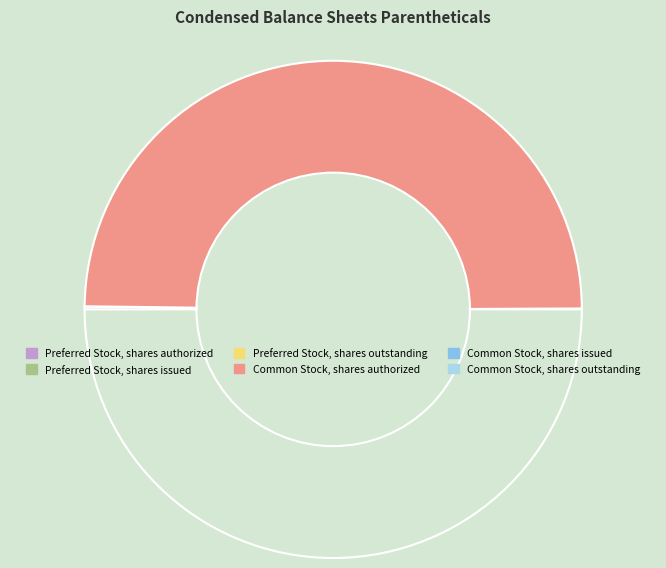

What is the smallest slice in the pie chart?

Preferred Stock, shares issued